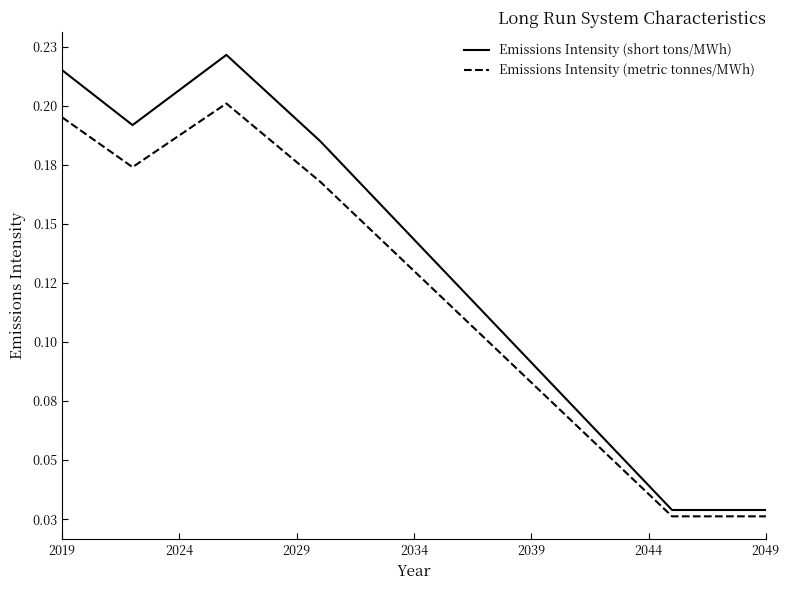

What are all the series names shown in the legend?

Emissions Intensity (short tons/MWh), Emissions Intensity (metric tonnes/MWh)